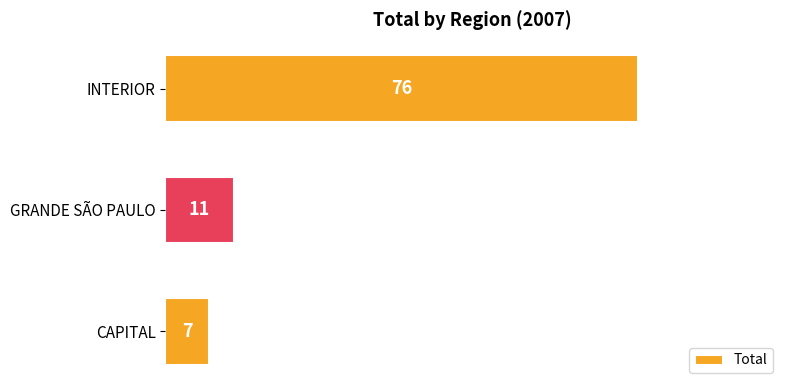

Approximately how many times larger is the value at CAPITAL compared to GRANDE SÃO PAULO?

0.6